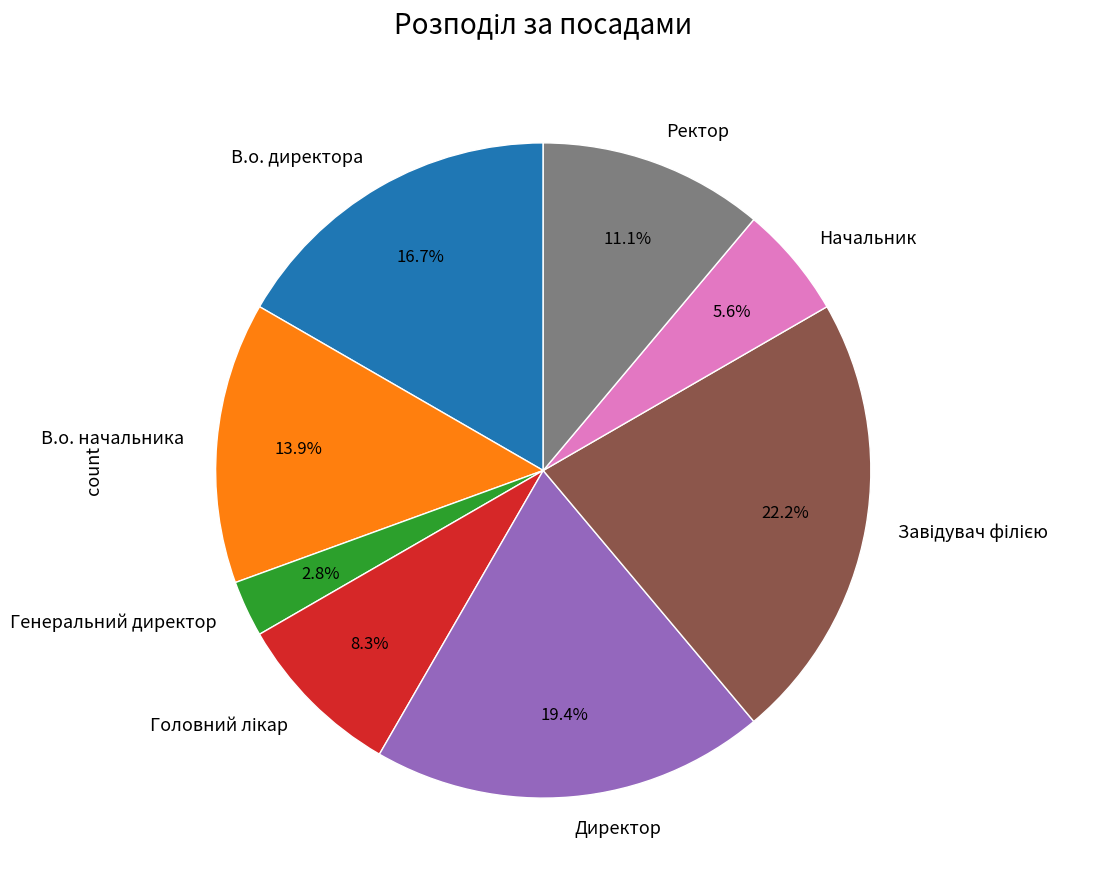

To the nearest percent, what portion does Ректор represent?

11%